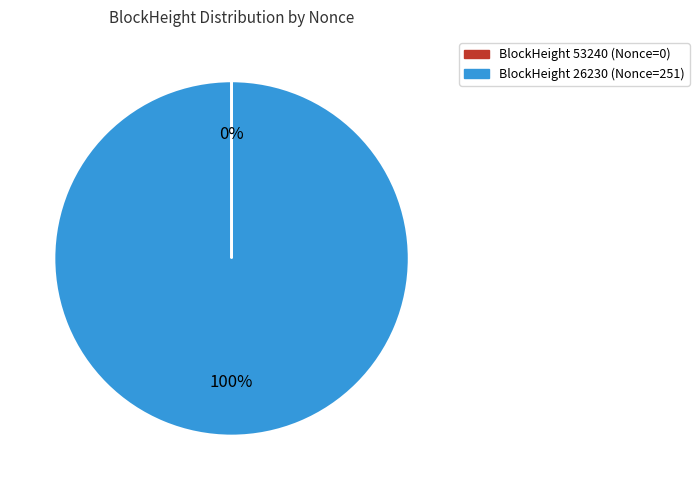

What is the largest slice in the pie chart?

BlockHeight 26230 (Nonce=251)